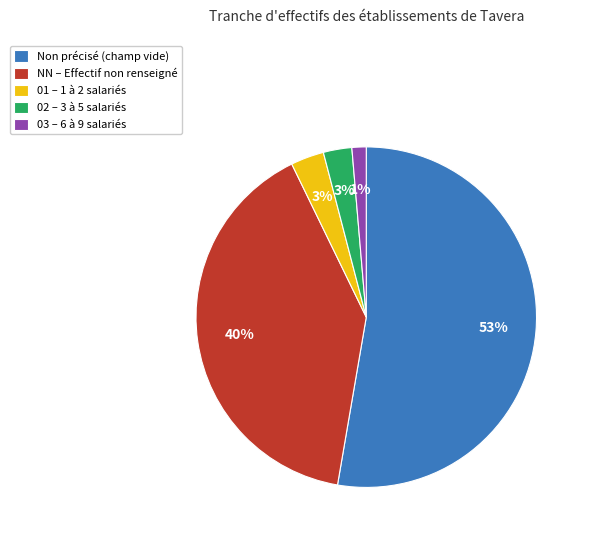

Between NN – Effectif non renseigné and 03 – 6 à 9 salariés, which is larger?

NN – Effectif non renseigné